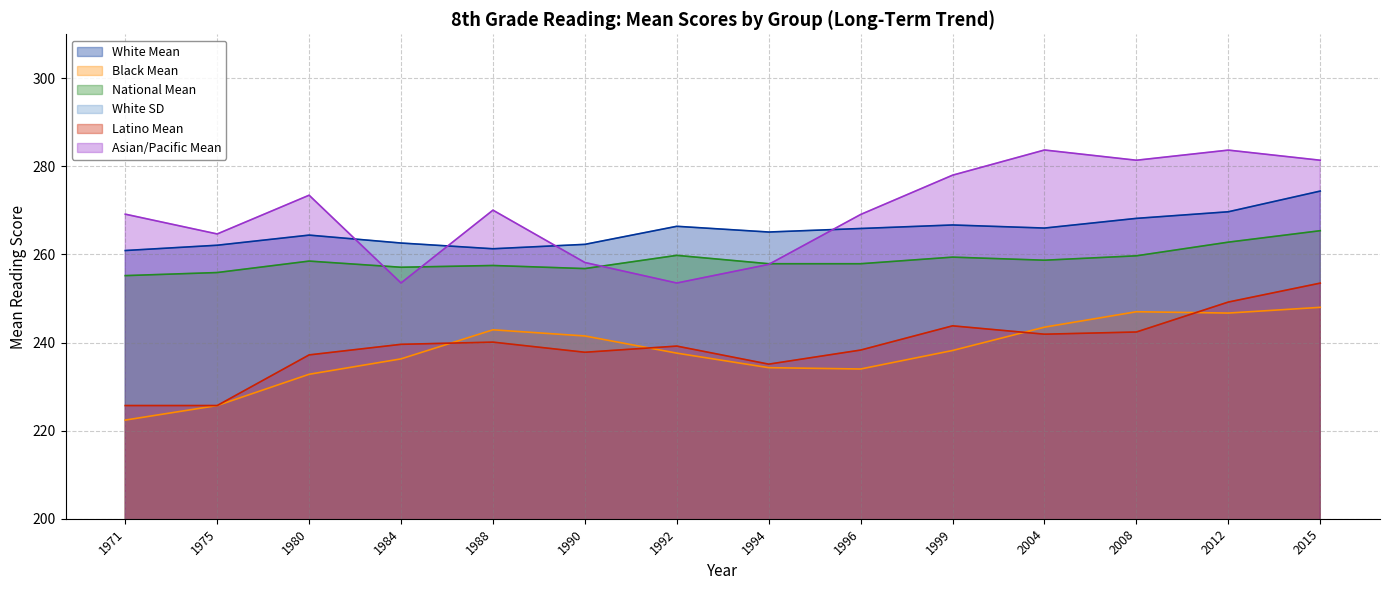

In Asian/Pacific Mean, how many points are lower than both neighbors (excluding endpoints)?

4